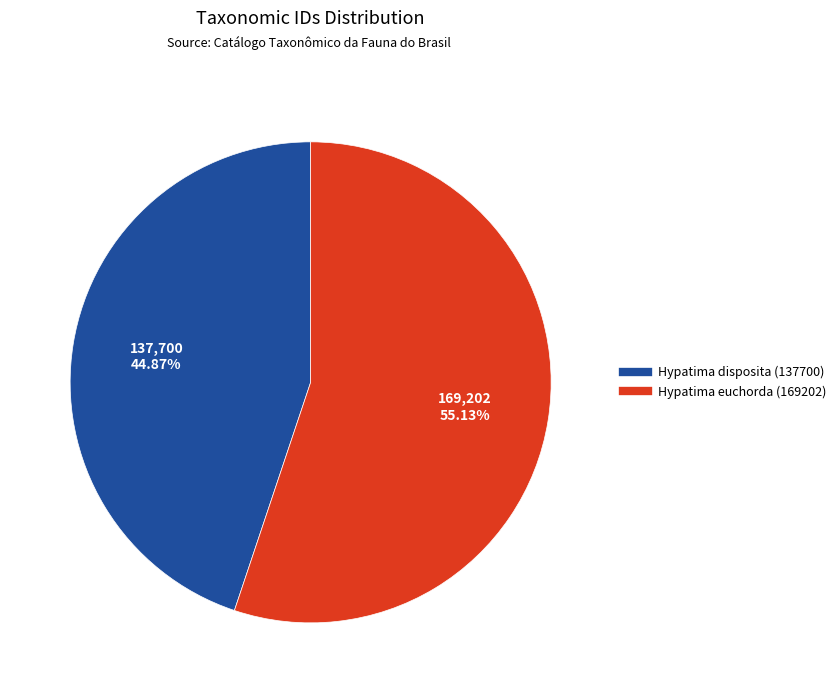

To the nearest percent, what is the combined percentage of Hypatima euchorda (169202) and Hypatima disposita (137700)?

100%